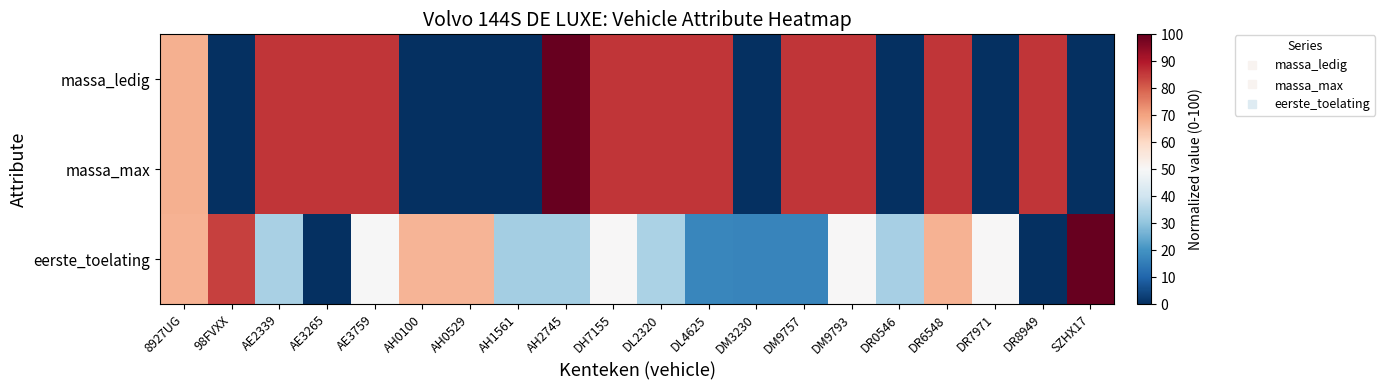

Reading left to right, what are all the values shown in this chart?

massa_ledig: 8927UG=67.9	98FVXX=0.0	AE2339=85.7	AE3265=85.7	AE3759=85.7	AH0100=0.0	AH0529=0.0	AH1561=0.0	AH2745=100.0	DH7155=85.7	DL2320=85.7	DL4625=85.7	DM3230=0.0	DM9757=85.7	DM9793=85.7	DR0546=0.0	DR6548=85.7	DR7971=0.0	DR8949=85.7	SZHX17=0.0
massa_max: 8927UG=67.9	98FVXX=0.0	AE2339=85.7	AE3265=85.7	AE3759=85.7	AH0100=0.0	AH0529=0.0	AH1561=0.0	AH2745=100.0	DH7155=85.7	DL2320=85.7	DL4625=85.7	DM3230=0.0	DM9757=85.7	DM9793=85.7	DR0546=0.0	DR6548=85.7	DR7971=0.0	DR8949=85.7	SZHX17=0.0
eerste_toelating: 8927UG=67.2	98FVXX=84.1	AE2339=33.8	AE3265=0.0	AE3759=49.8	AH0100=67.0	AH0529=66.9	AH1561=33.0	AH2745=33.0	DH7155=50.2	DL2320=34.1	DL4625=17.5	DM3230=16.8	DM9757=17.0	DM9793=50.2	DR0546=33.4	DR6548=67.4	DR7971=50.1	DR8949=0.0	SZHX17=100.0